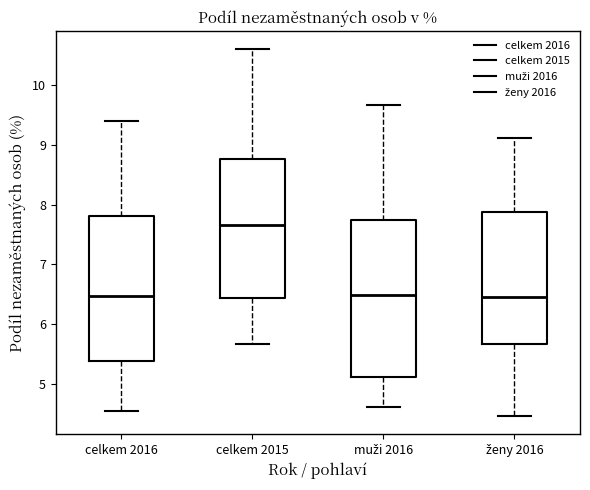

Comparing the boxes themselves (not the whiskers), which one is the tallest?

muži 2016